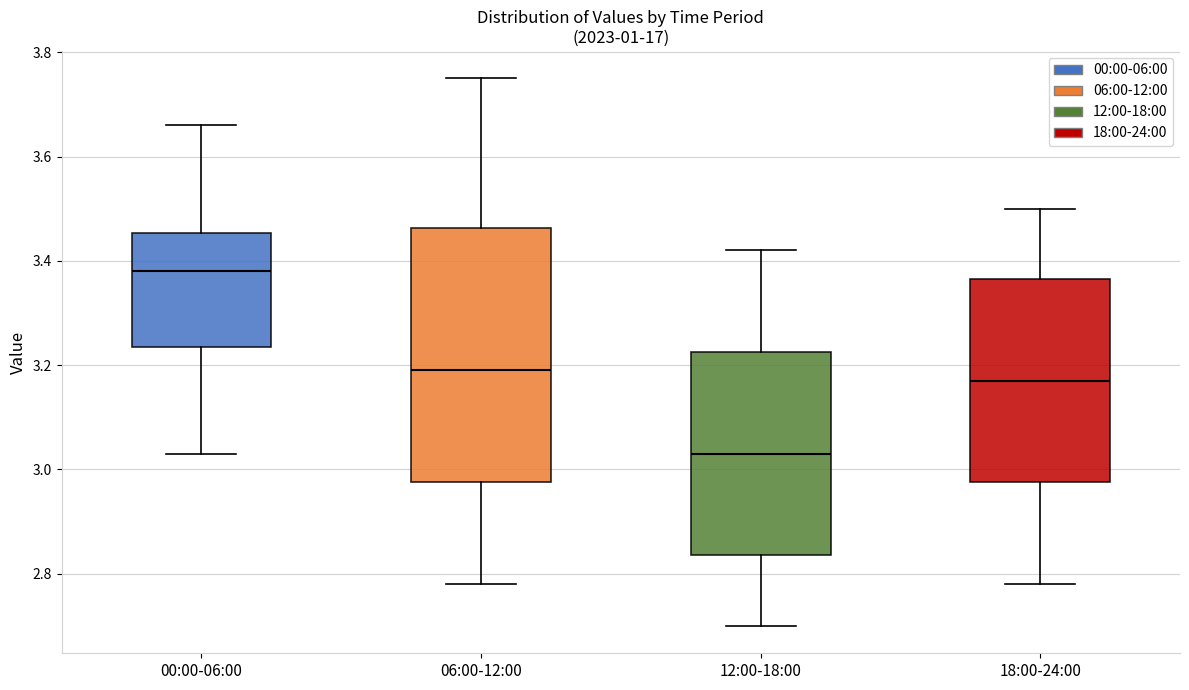

Which box is the tallest, from its lower edge to its upper edge?

06:00-12:00